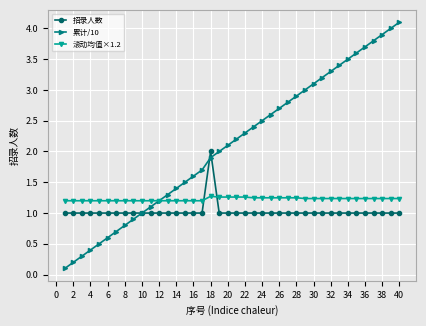

Which series has the largest total across all categories?

累计/10